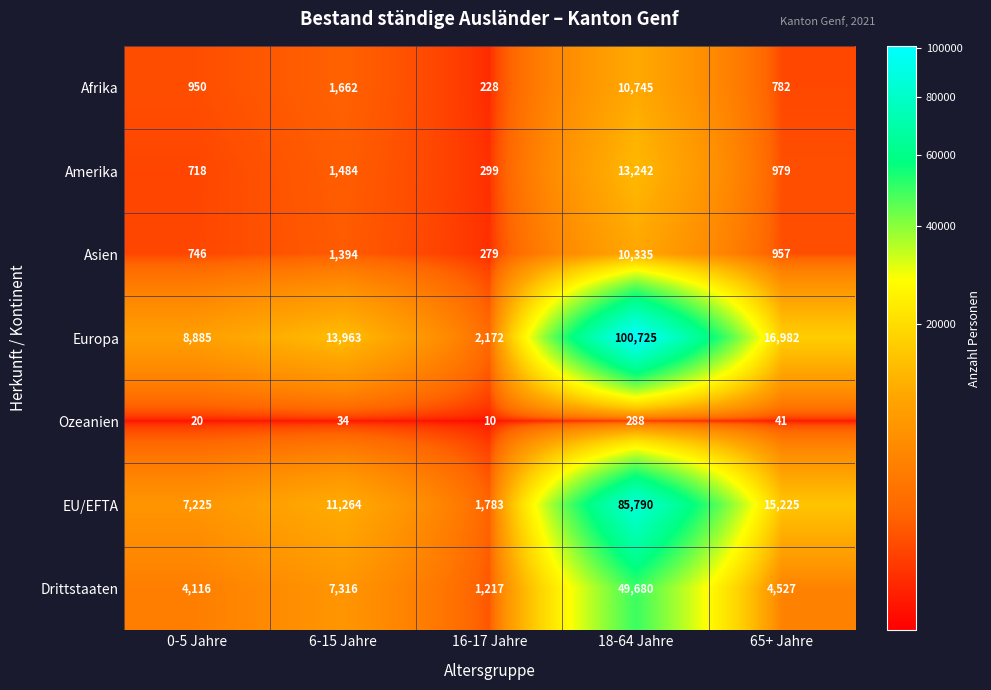

What is the spread (max minus min) of values at 18-64 Jahre?

100437